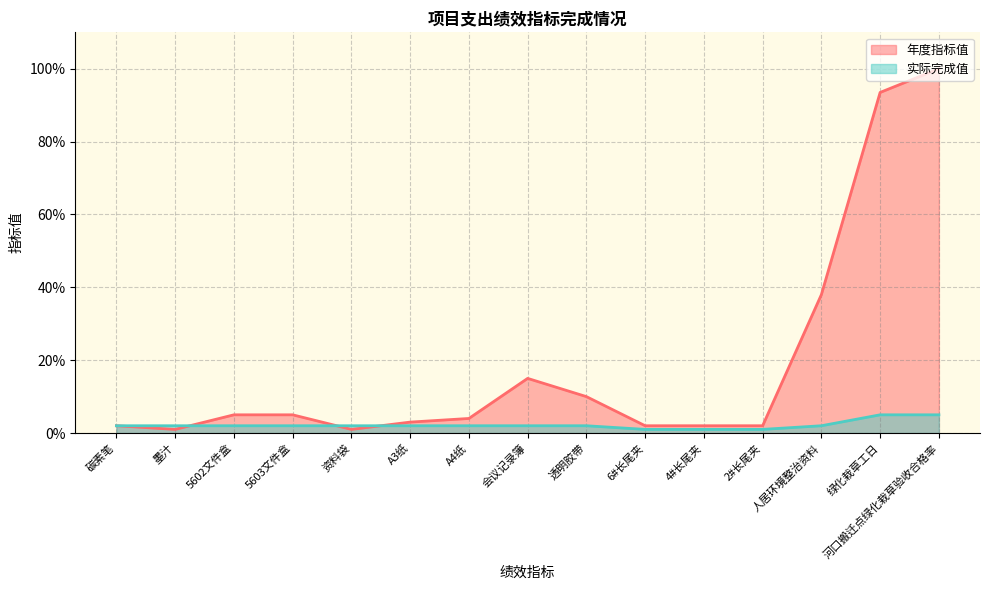

Which series has the largest range (max minus min)?

年度指标值